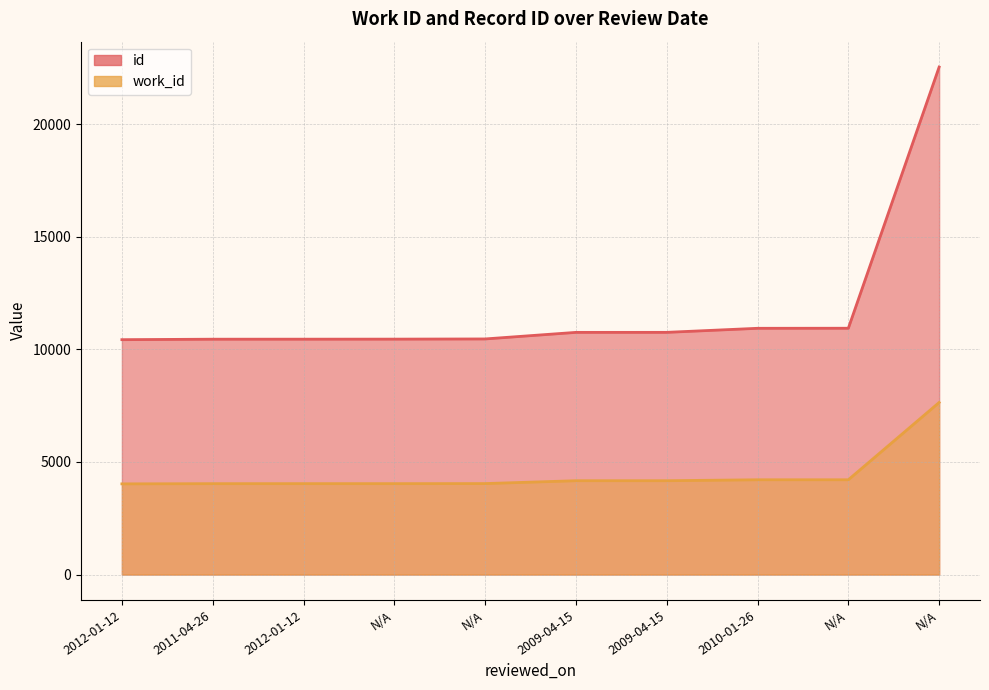

At 2009-04-15, list the series in order from smallest to largest.

work_id, id